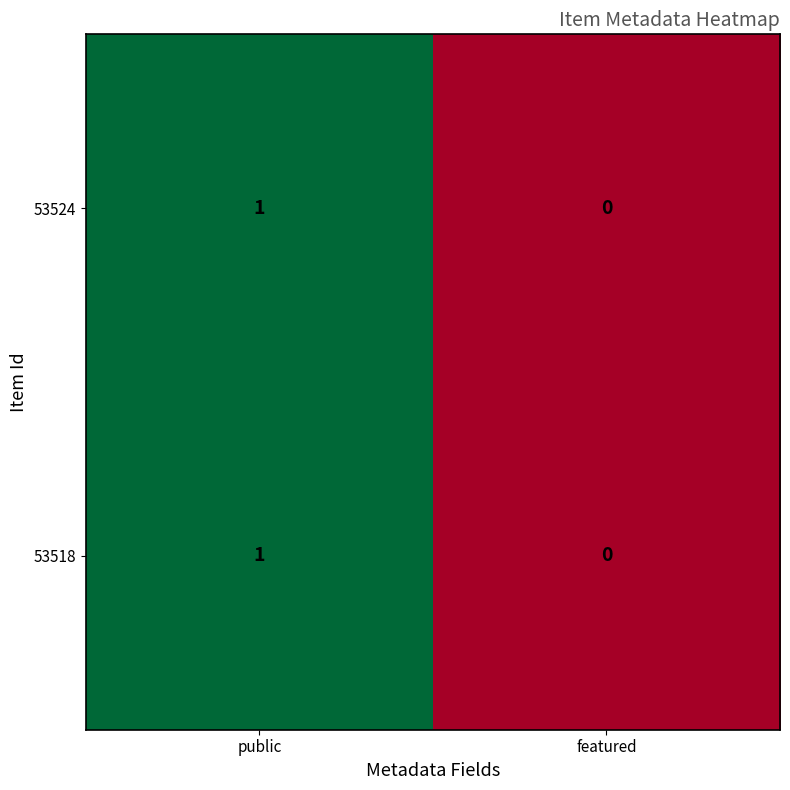

Which label corresponds to the largest value in the chart?

public